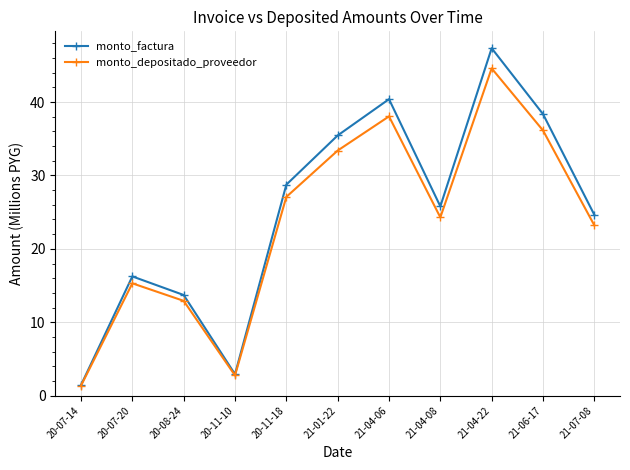

What is the lowest value of the monto_factura series?

1.4